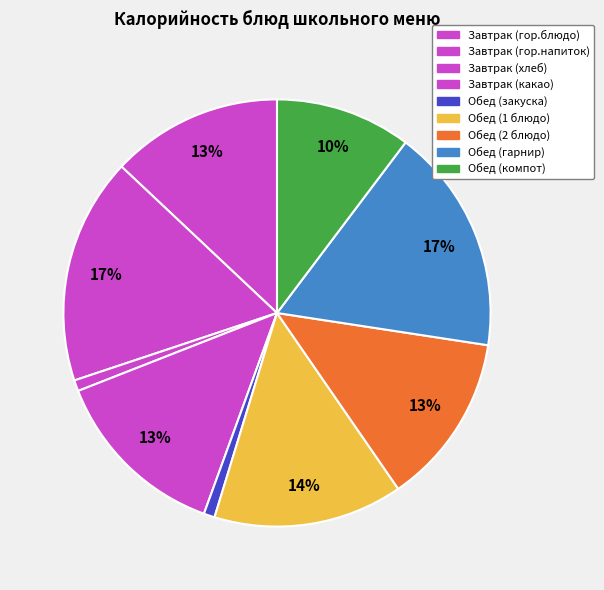

Which category has the smallest portion of the pie?

Завтрак (хлеб)